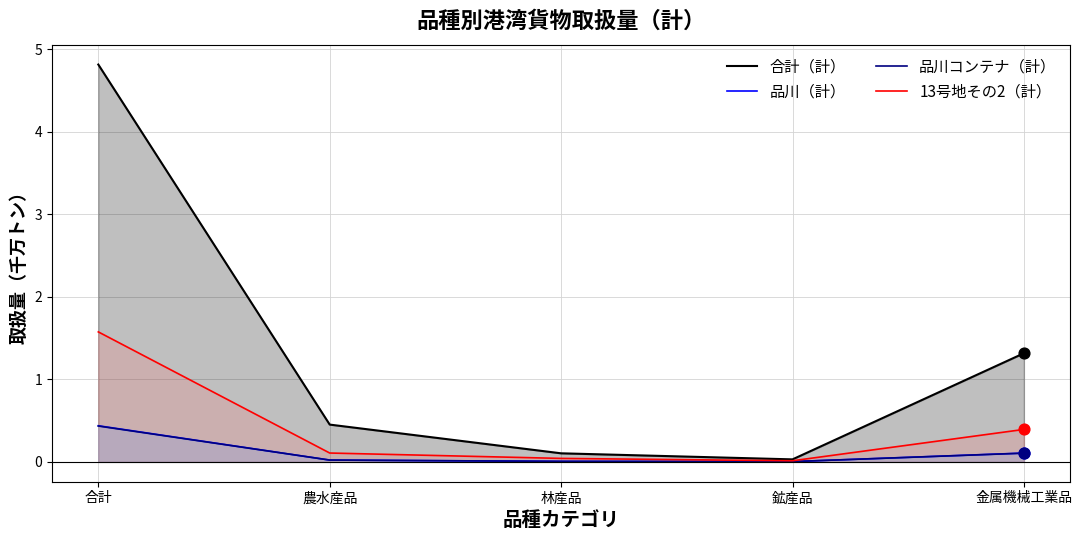

What are all the series names shown in the legend?

合計（計）, 品川（計）, 品川コンテナ（計）, 13号地その2（計）